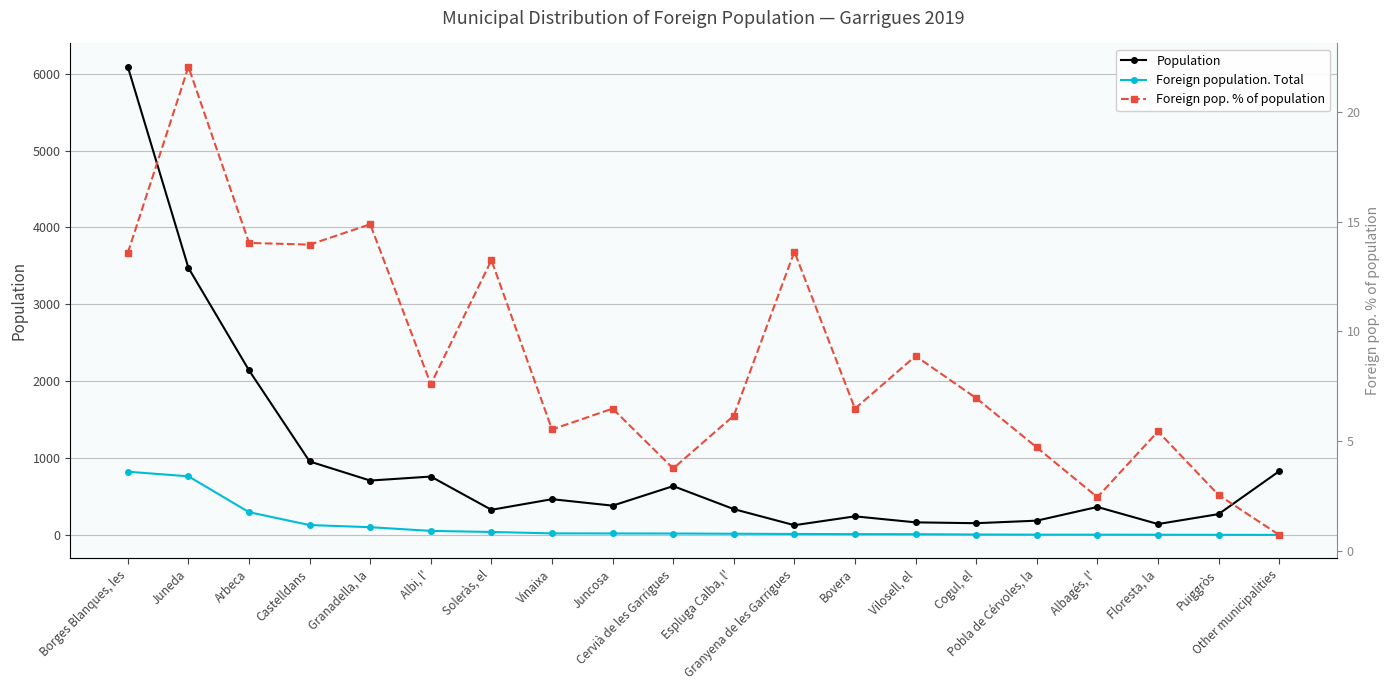

Is this an area chart (filled region under the line)?

No